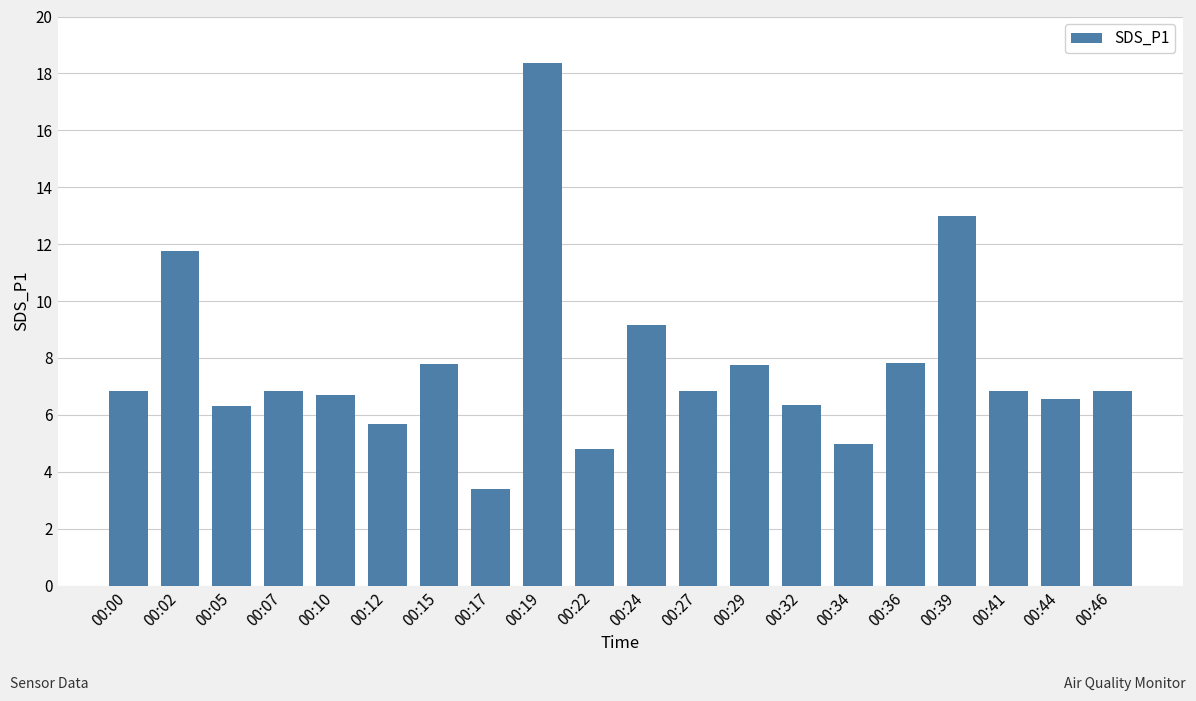

What is the difference between the values at 00:46 and 00:10?

0.1